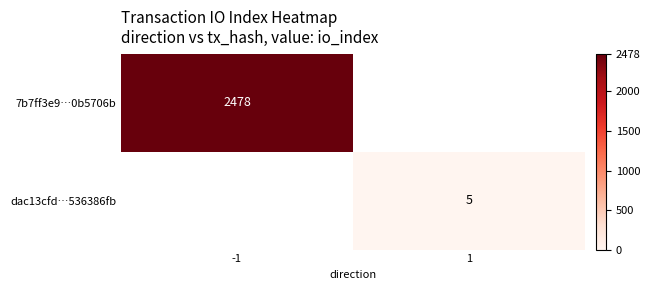

The dac13cfd…536386fb series shows 8 at 1. True or false?

False